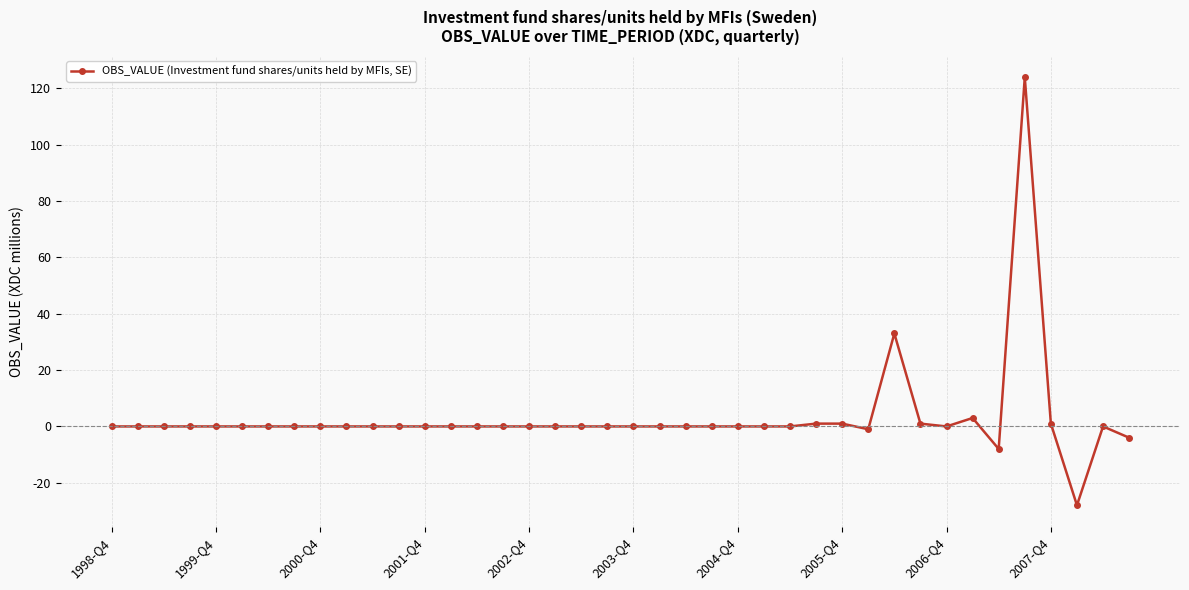

What is the sum of all values?

123